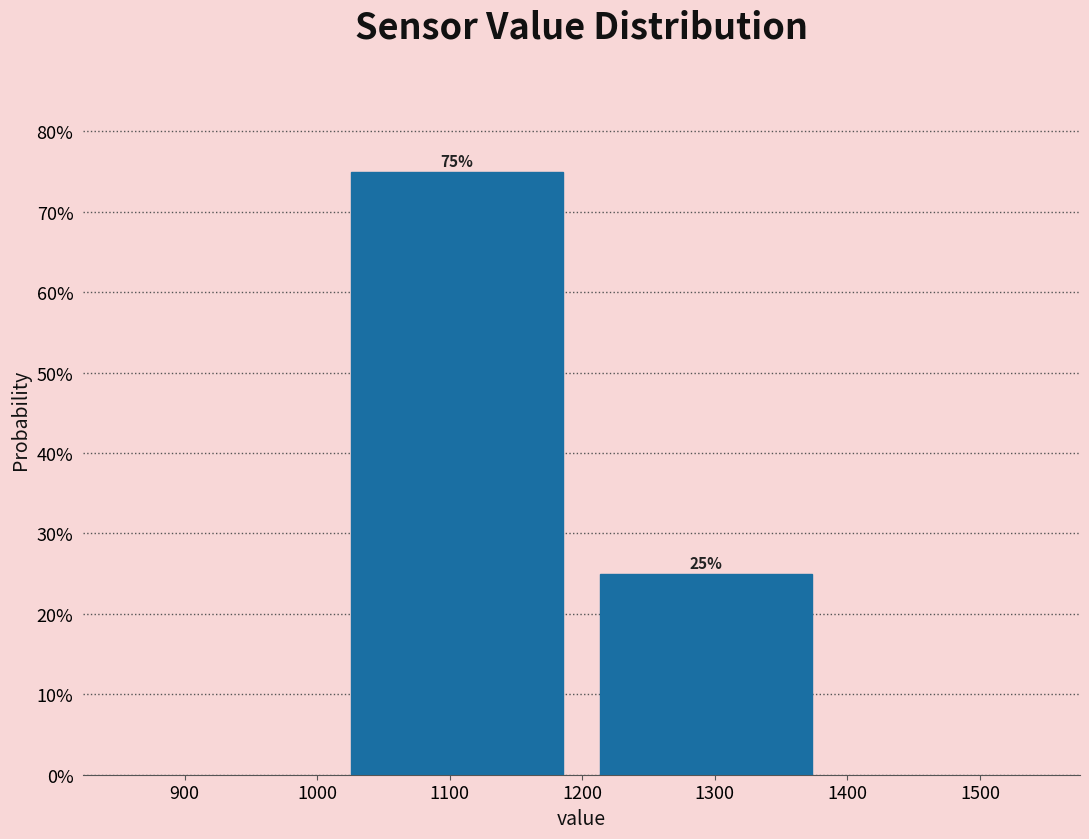

How tall is the bar that spans 1010 to 1200 on the x-axis? The bar edges are not printed on the chart, so give them approximately, as read against the axis.

75